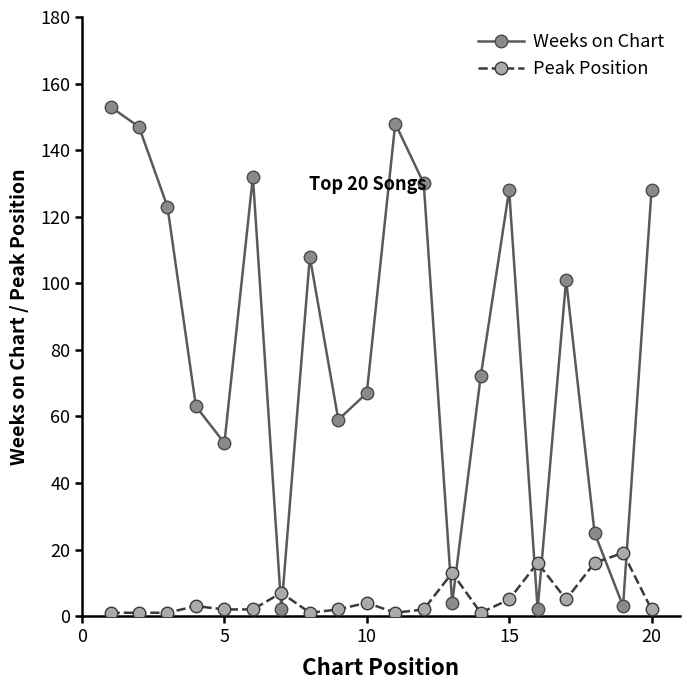

What is the sum of all Peak Position values?

104